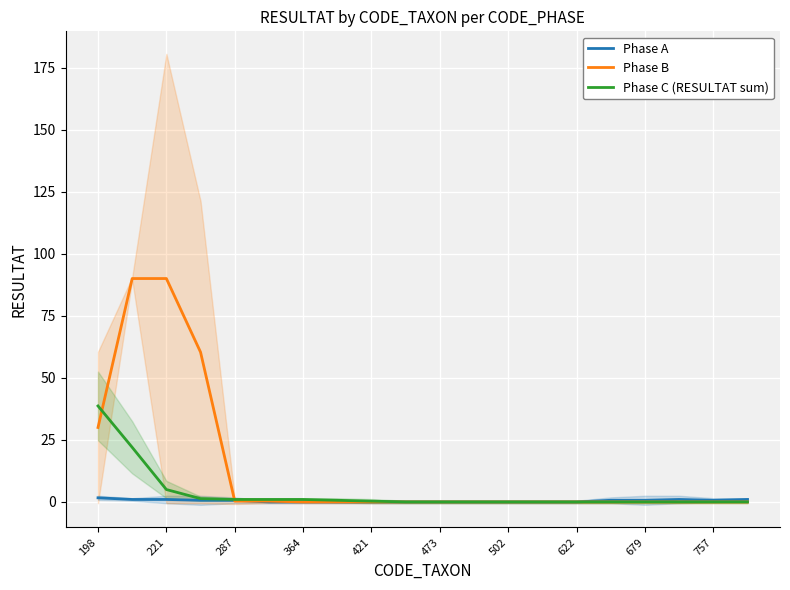

The Phase A series shows -0.9 at 13. True or false?

False